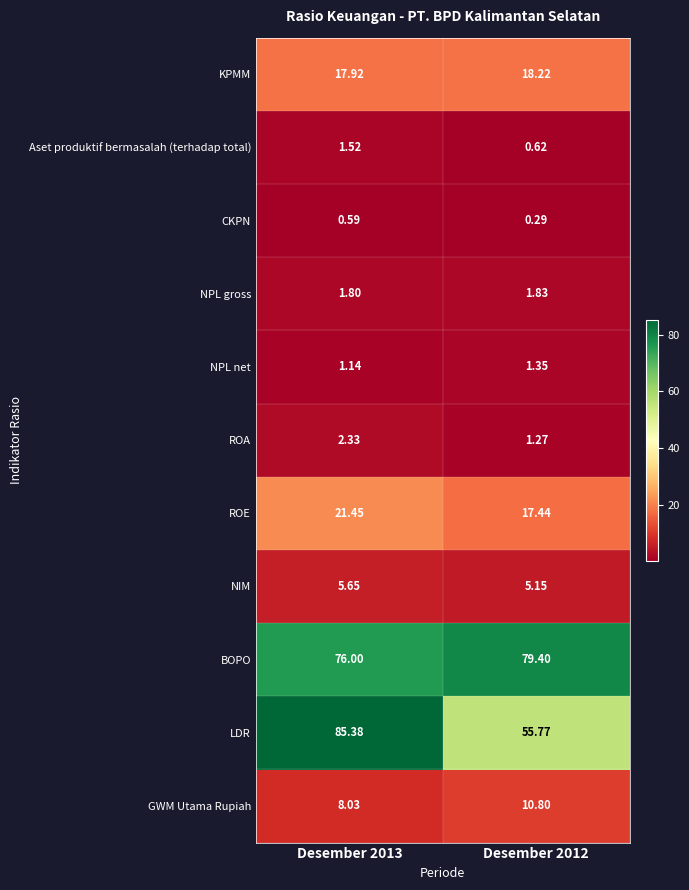

Which series has the largest total across all categories?

BOPO